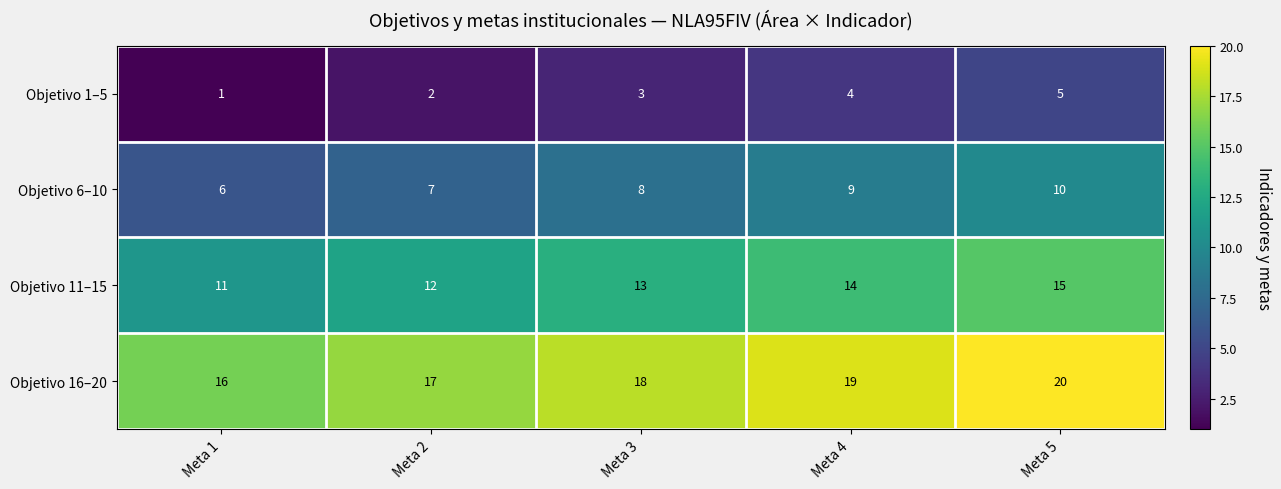

Reading left to right, what are all the values shown in this chart?

Objetivo 1–5: Meta 1=1	Meta 2=2	Meta 3=3	Meta 4=4	Meta 5=5
Objetivo 6–10: Meta 1=6	Meta 2=7	Meta 3=8	Meta 4=9	Meta 5=10
Objetivo 11–15: Meta 1=11	Meta 2=12	Meta 3=13	Meta 4=14	Meta 5=15
Objetivo 16–20: Meta 1=16	Meta 2=17	Meta 3=18	Meta 4=19	Meta 5=20